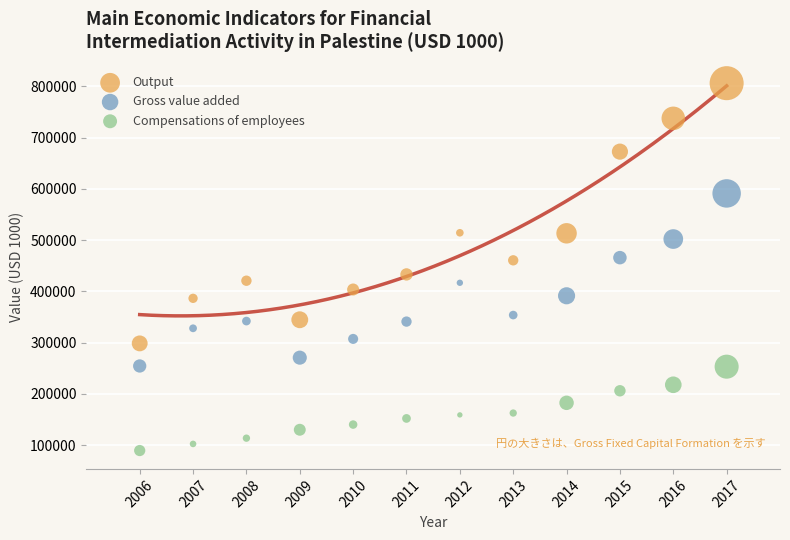

Which series reaches the maximum Y coordinate?

Output